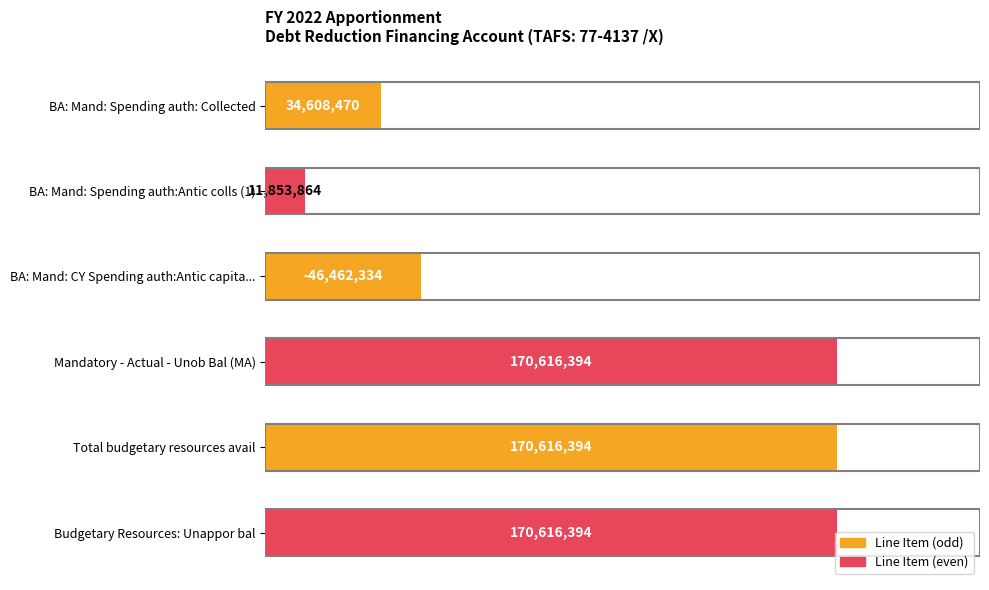

What is the smallest value displayed?

11853864